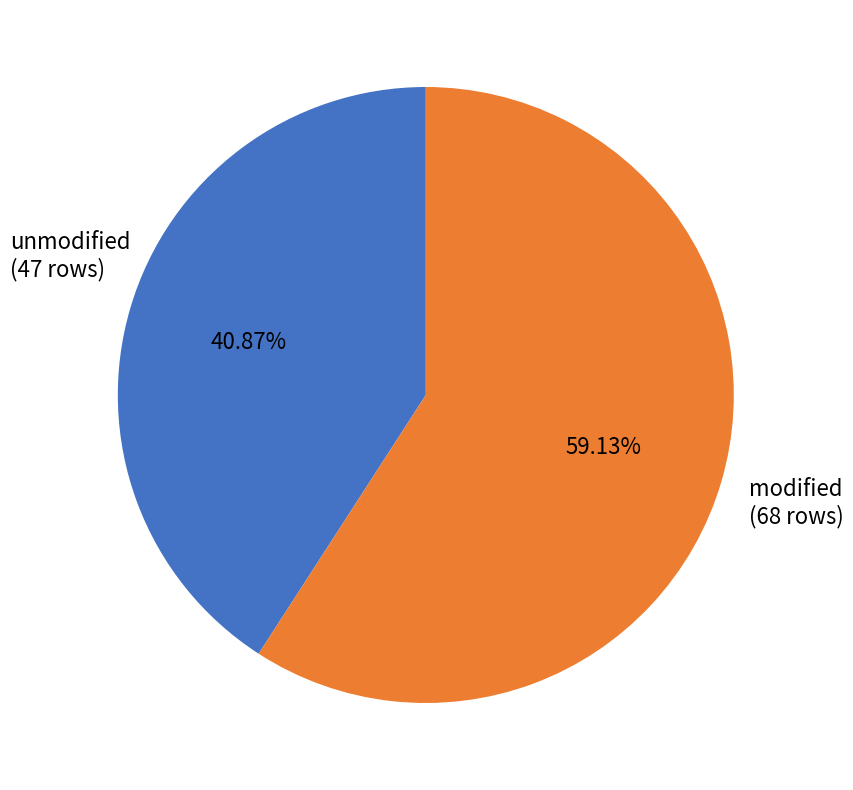

Is there a majority slice in this chart?

Yes